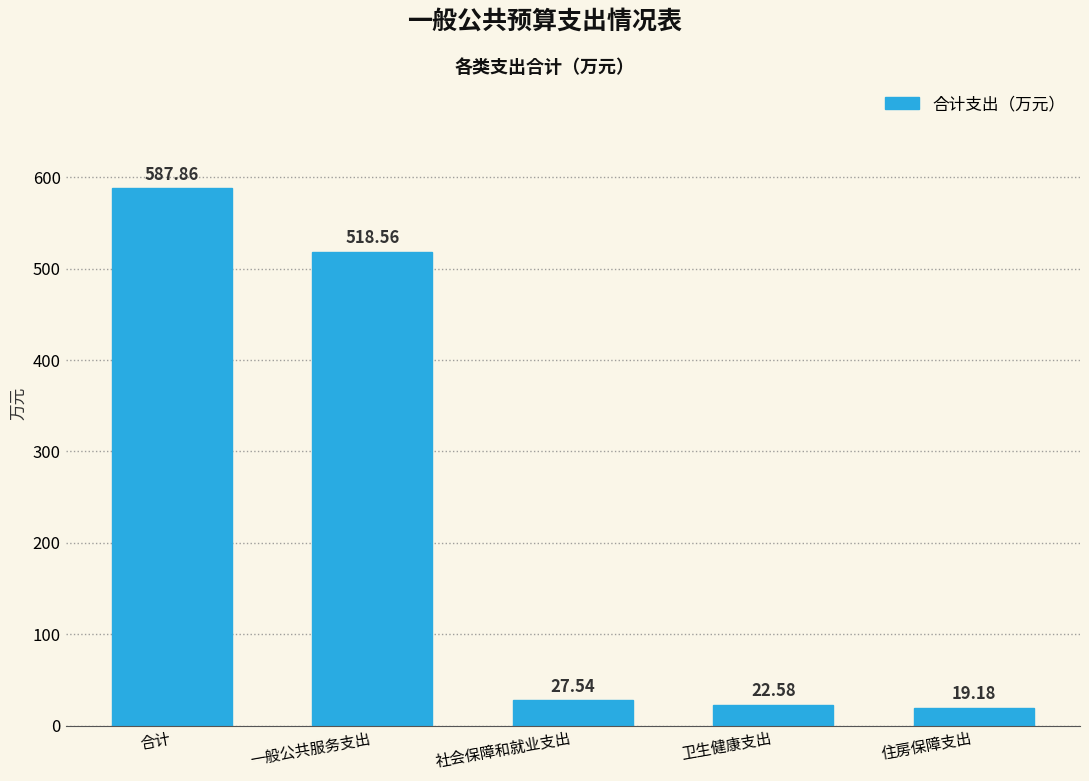

At which category does the chart reach its minimum across all series?

住房保障支出